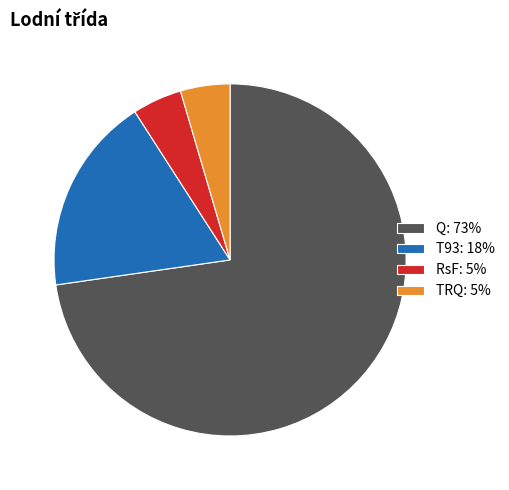

True or false: TRQ: 5% accounts for 5% of the total.

True